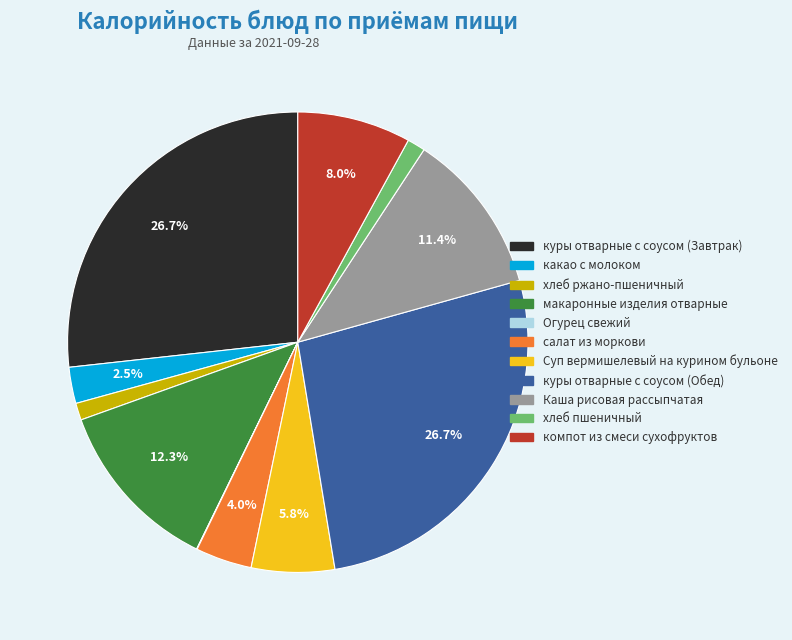

Does any single category account for the majority?

No